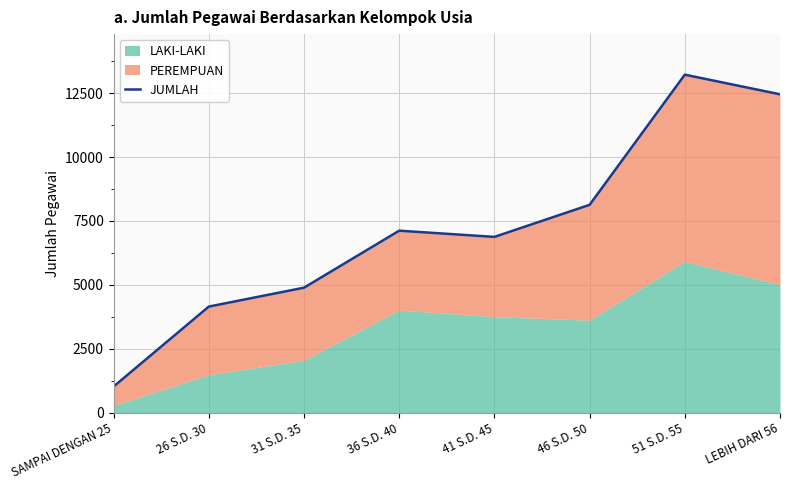

What is the difference between the values at LEBIH DARI 56 and 31 S.D. 35?

7563